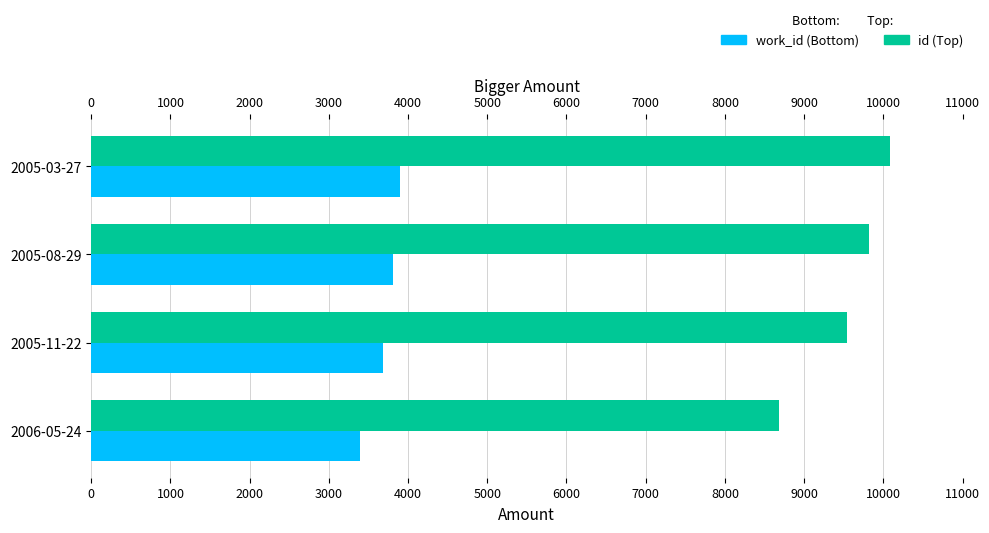

What is the average value of the id series?

9534